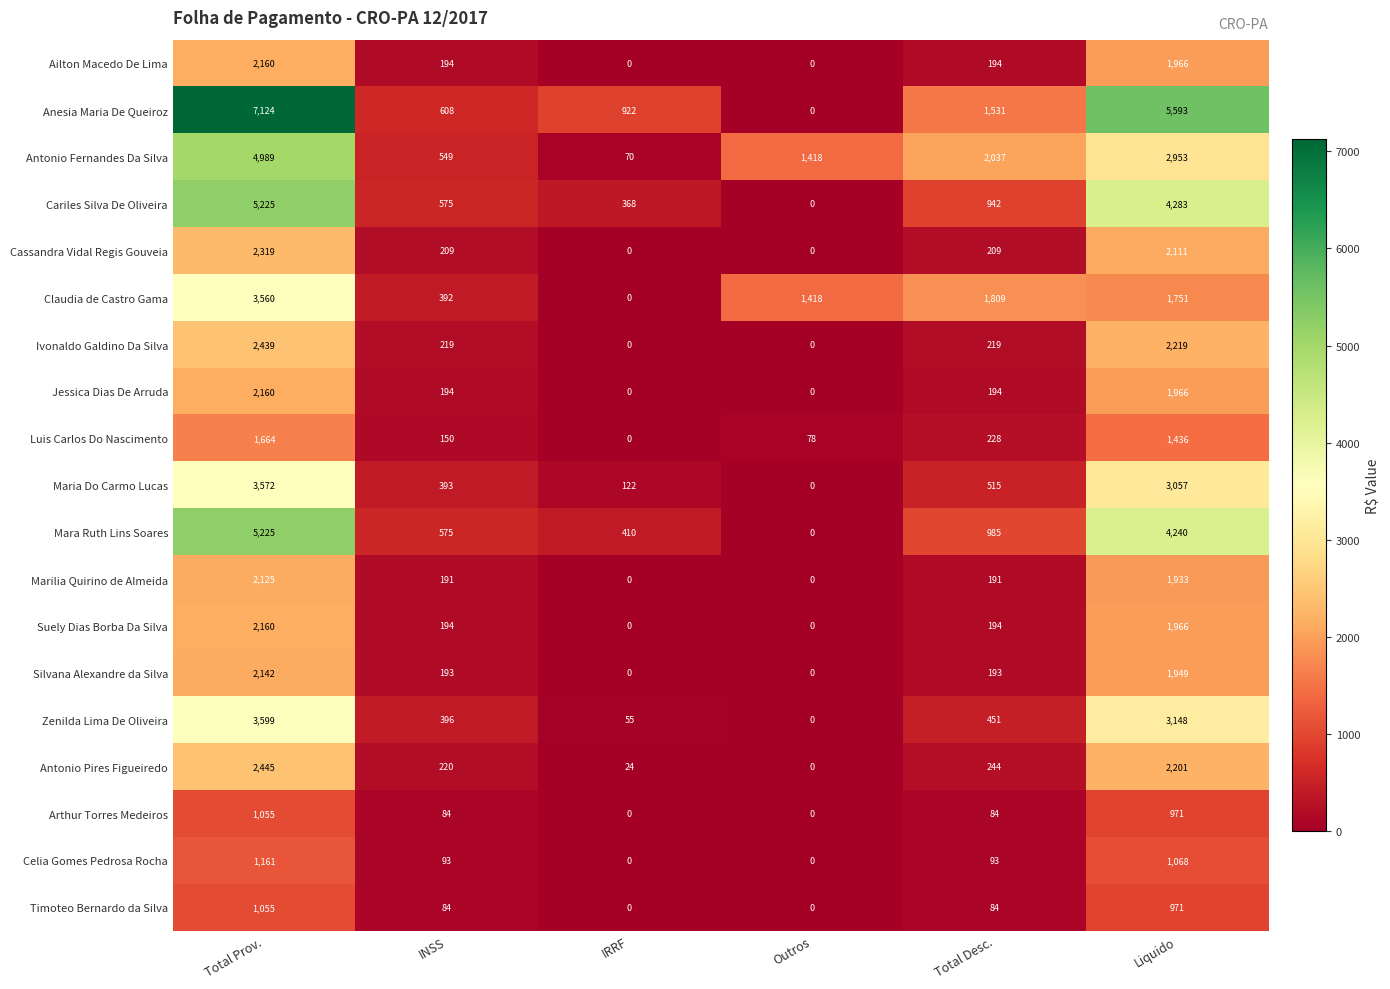

Which series changed the most between Total Prov. and Outros?

Anesia Maria De Queiroz